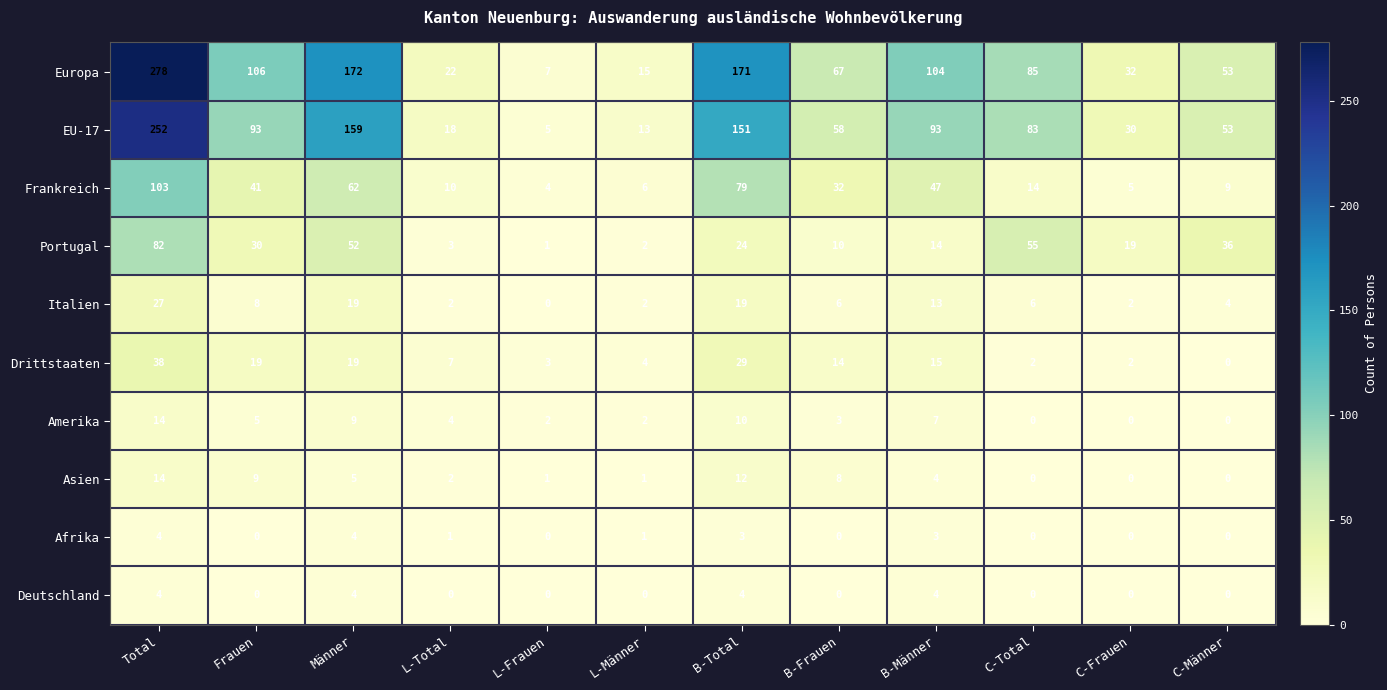

Where does the Frankreich series first go above 32?

Total